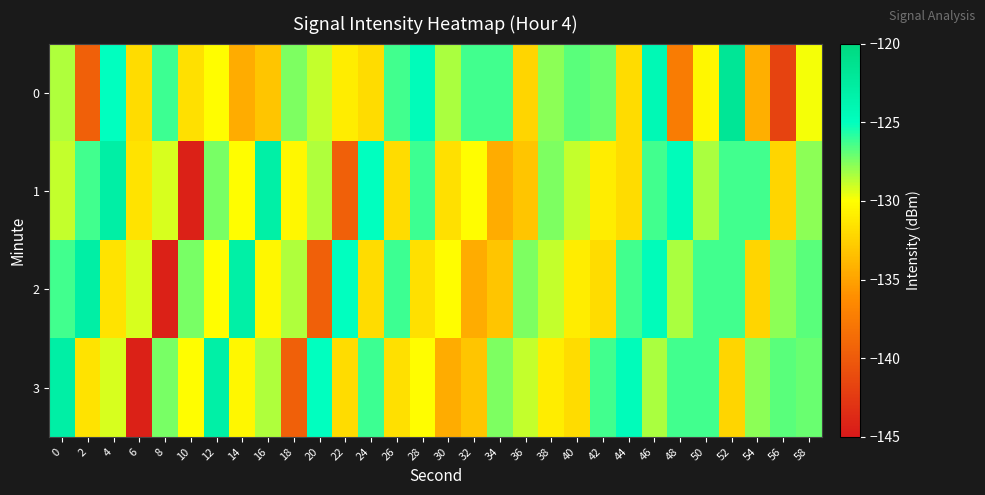

Reading left to right, transcribe all the data shown in this chart.

0: 0=-128.5	2=-139.6	4=-125.0	6=-131.9	8=-126.2	10=-131.6	12=-130.1	14=-134.5	16=-133.2	18=-127.5	20=-128.8	22=-131.0	24=-131.9	26=-126.3	28=-124.7	30=-128.3	32=-126.3	34=-126.3	36=-132.3	38=-127.7	40=-126.7	42=-127.1	44=-131.9	46=-124.2	48=-137.4	50=-130.4	52=-121.8	54=-134.4	56=-141.8	58=-129.9
1: 0=-128.8	2=-126.3	4=-123.0	6=-131.4	8=-129.2	10=-144.3	12=-127.3	14=-130.1	16=-123.1	18=-130.4	20=-128.5	22=-139.6	24=-125.0	26=-131.9	28=-126.2	30=-131.6	32=-130.1	34=-134.5	36=-133.2	38=-127.5	40=-128.8	42=-131.0	44=-131.9	46=-126.3	48=-124.7	50=-128.3	52=-126.3	54=-126.3	56=-132.3	58=-127.7
2: 0=-126.3	2=-123.0	4=-131.4	6=-129.2	8=-144.3	10=-127.3	12=-130.1	14=-123.1	16=-130.4	18=-128.5	20=-139.6	22=-125.0	24=-131.9	26=-126.2	28=-131.6	30=-130.1	32=-134.5	34=-133.2	36=-127.5	38=-128.8	40=-131.0	42=-131.9	44=-126.3	46=-124.7	48=-128.3	50=-126.3	52=-126.3	54=-132.3	56=-127.7	58=-126.7
3: 0=-123.0	2=-131.4	4=-129.2	6=-144.3	8=-127.3	10=-130.1	12=-123.1	14=-130.4	16=-128.5	18=-139.6	20=-125.0	22=-131.9	24=-126.2	26=-131.6	28=-130.1	30=-134.5	32=-133.2	34=-127.5	36=-128.8	38=-131.0	40=-131.9	42=-126.3	44=-124.7	46=-128.3	48=-126.3	50=-126.3	52=-132.3	54=-127.7	56=-126.7	58=-127.1